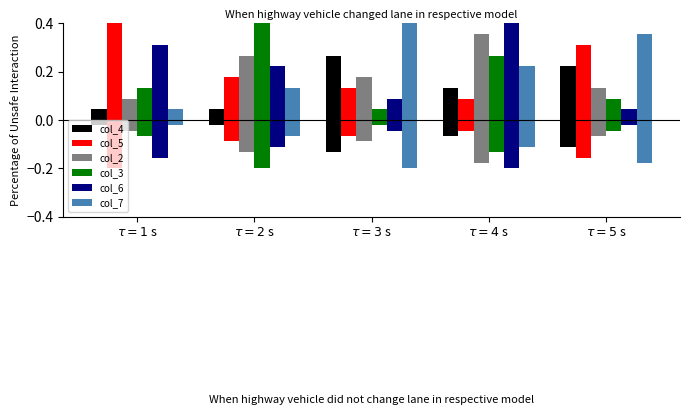

At how many categories does at least one series exceed 0?

5